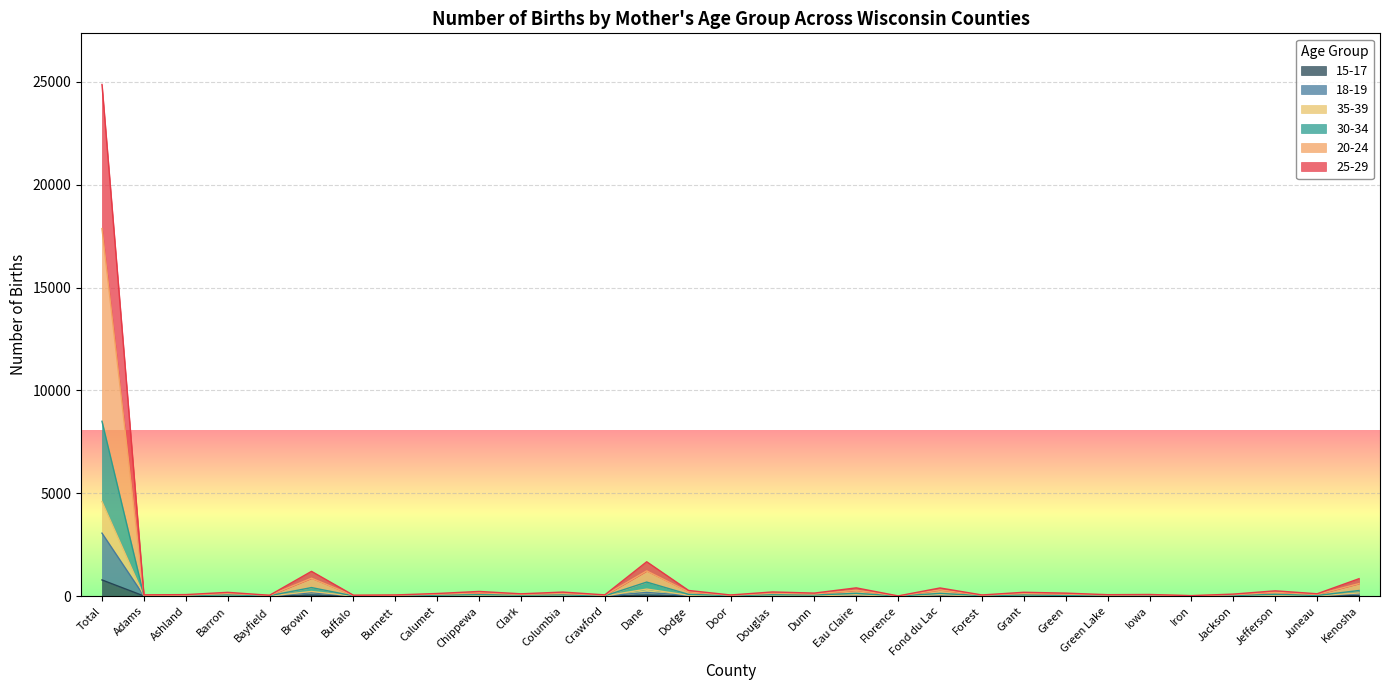

What is the sum of the 15-17 values at Crawford and Grant?

7